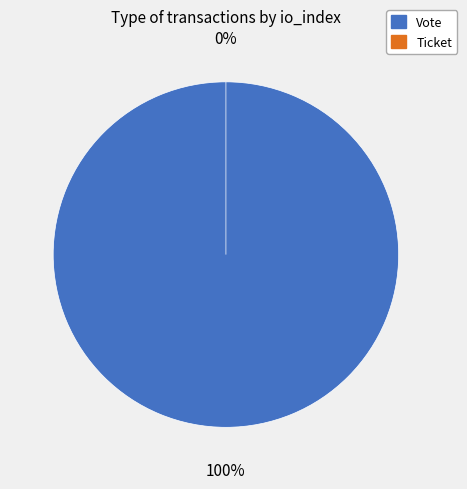

Which category has the biggest portion of the pie?

Vote (io_index=1)